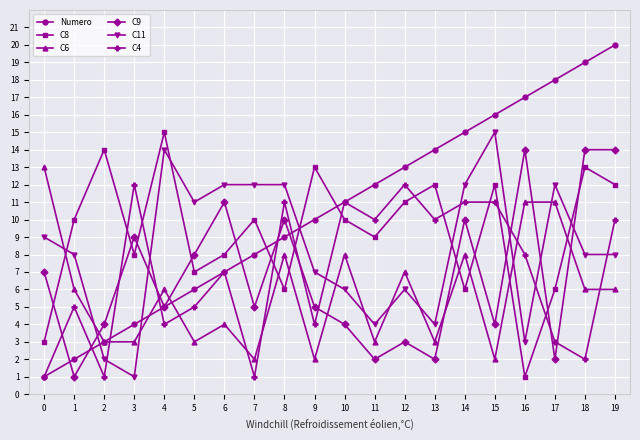

What is the value of the C6 point at the 4th from the left?

3